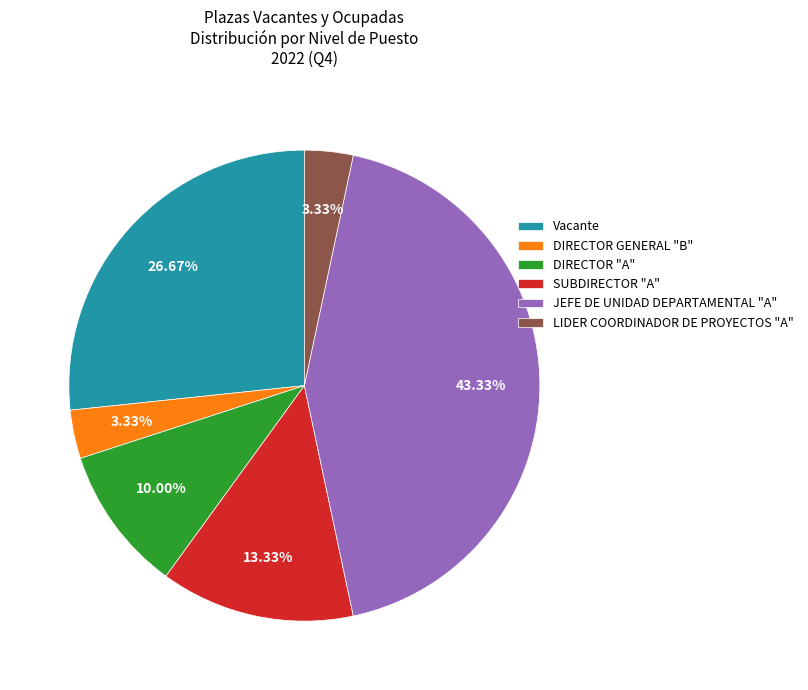

Does any single category account for the majority?

No